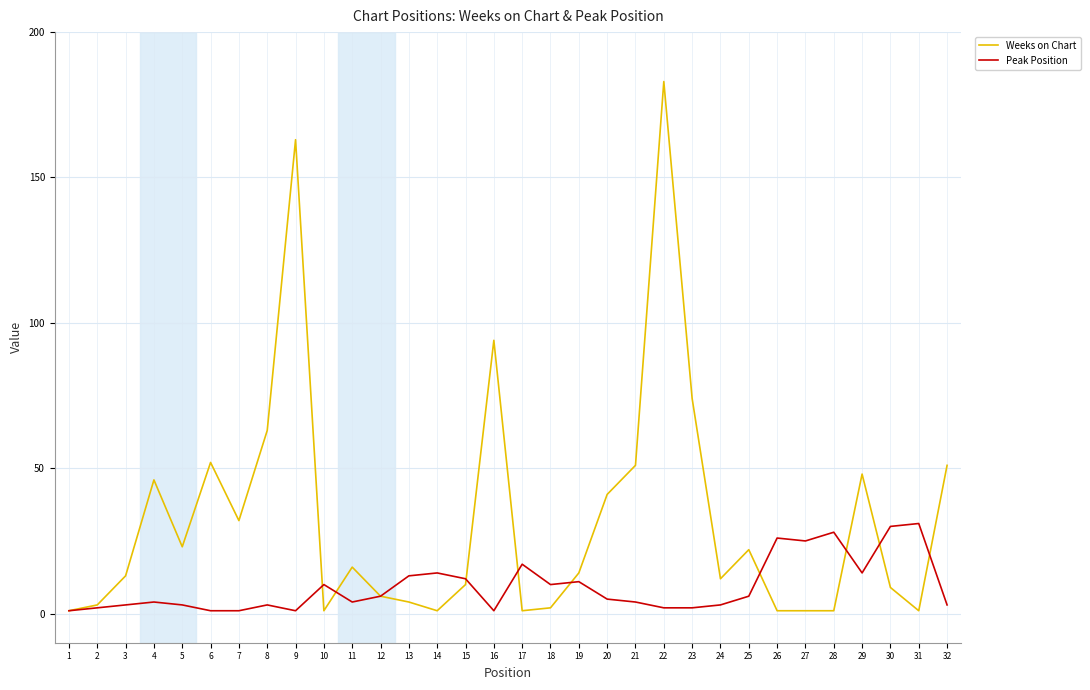

Rank the series at 22 from highest to lowest value.

Weeks on Chart, Peak Position